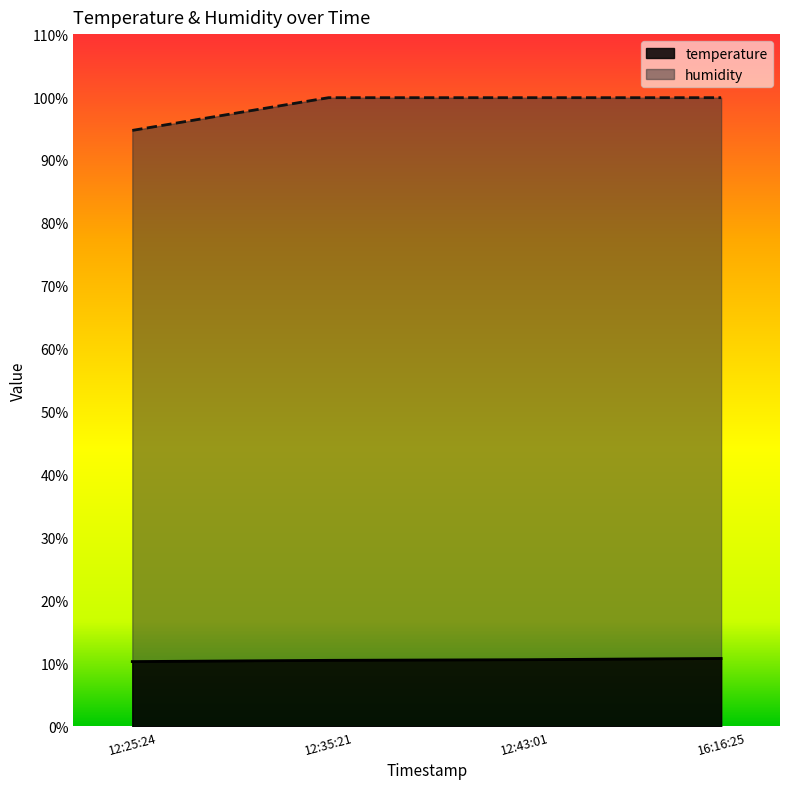

True or false: humidity and temperature cross at least once.

False